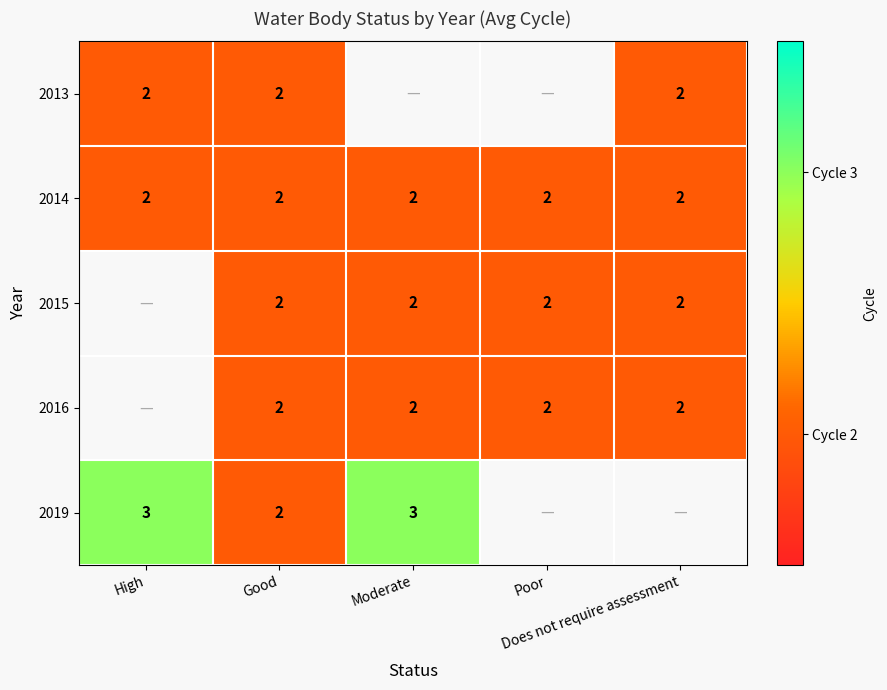

Between High and Does not require assessment, which is larger?

High